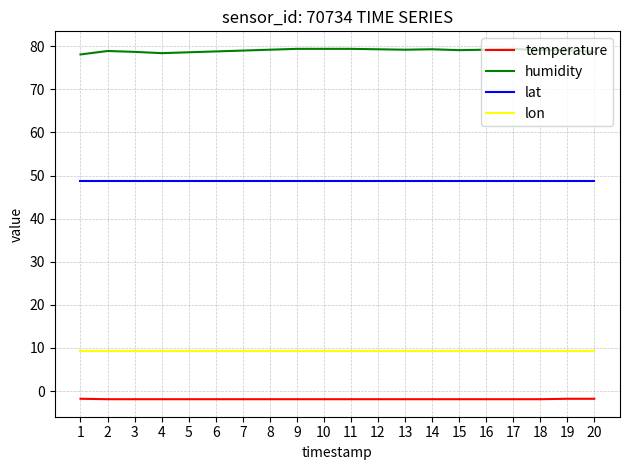

What are all the series names shown in the legend?

temperature, humidity, lat, lon